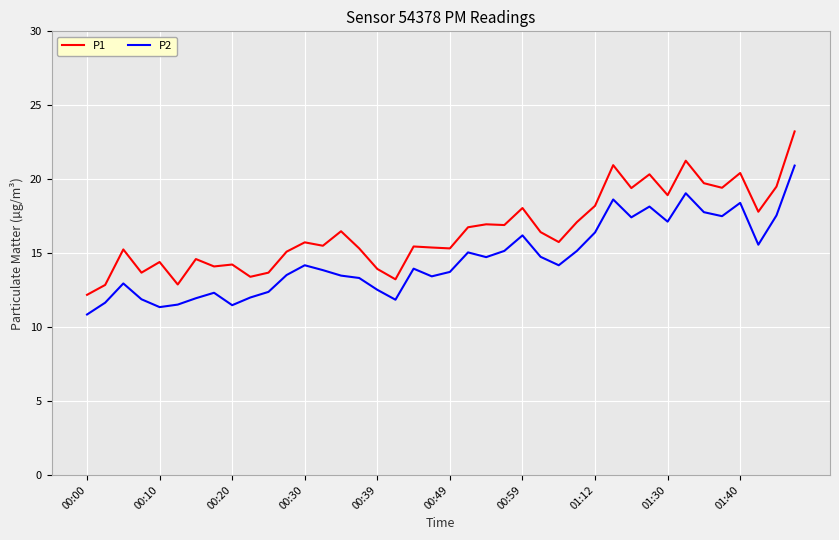

Which series has the largest range (max minus min)?

P1